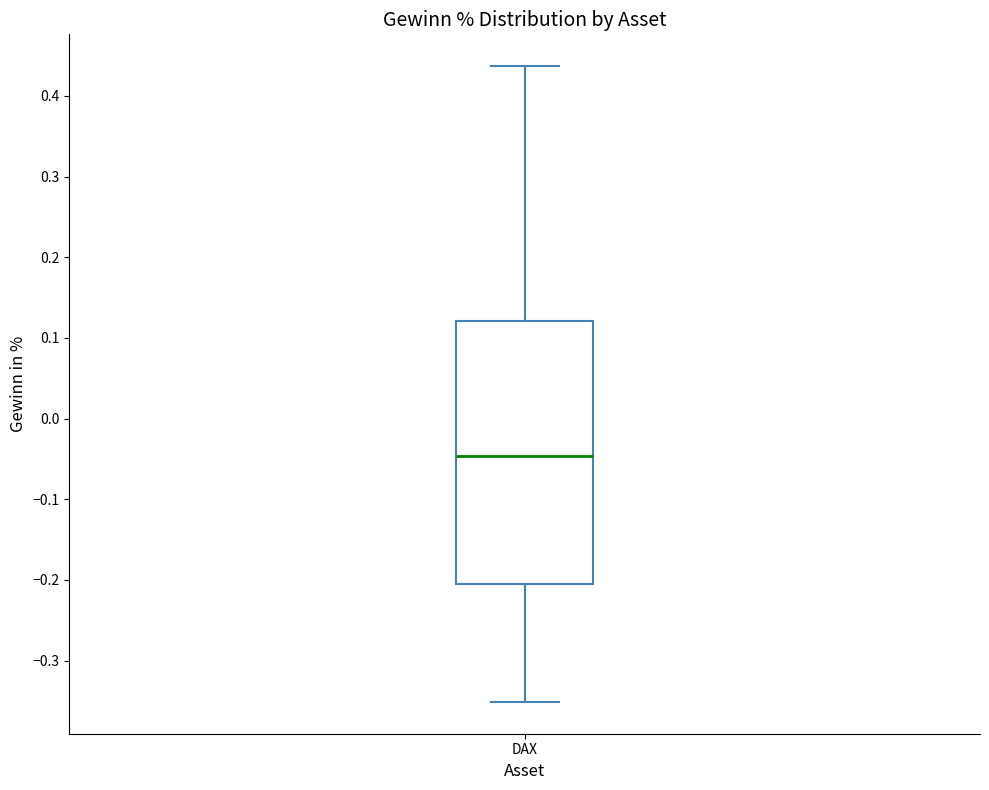

Transcribe this box plot: give where the median line is, the range the box spans, and where the two whiskers end, as read against the y-axis. The values are not printed on the chart, so give them approximately, as read against the axis.

median -0.05, box -0.20 to 0.12, whiskers -0.35 to 0.44